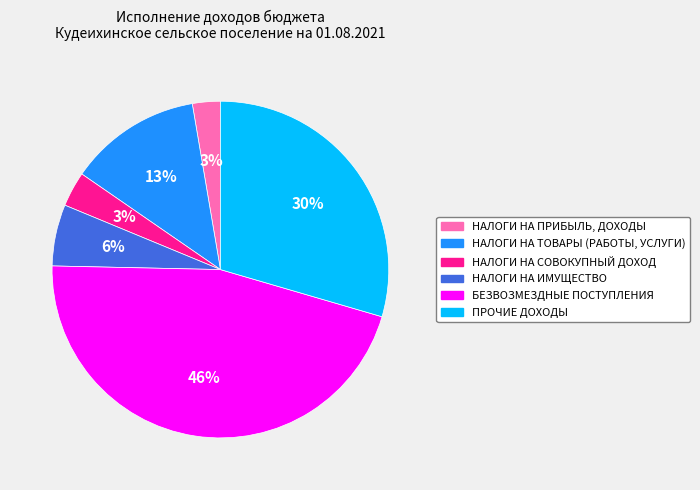

Does ПРОЧИЕ ДОХОДЫ account for over 50% of the chart?

No